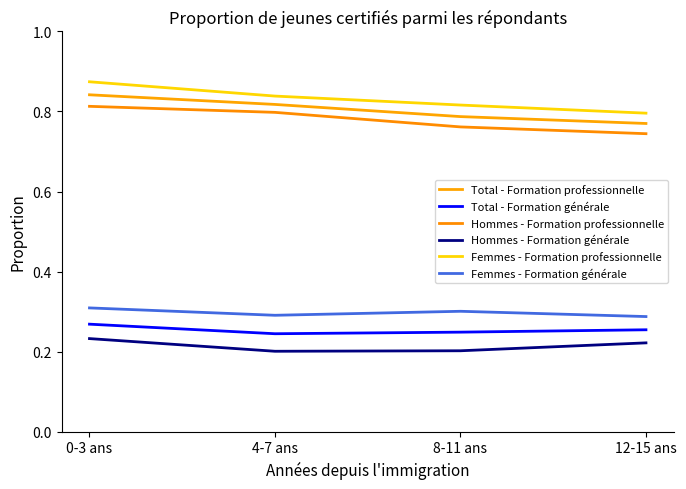

Is it true that Femmes - Formation générale equals 0.3 at 8-11 ans?

True